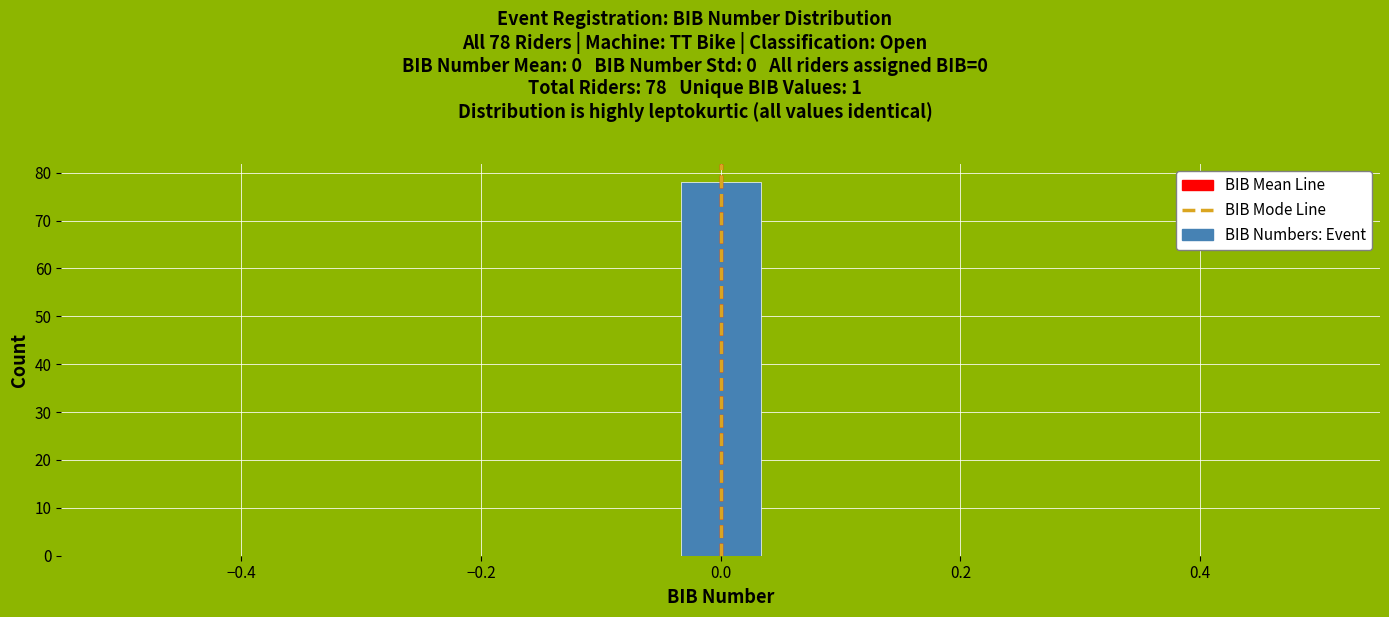

Read against the x-axis, roughly where is the centre of the tallest bar?

0.00